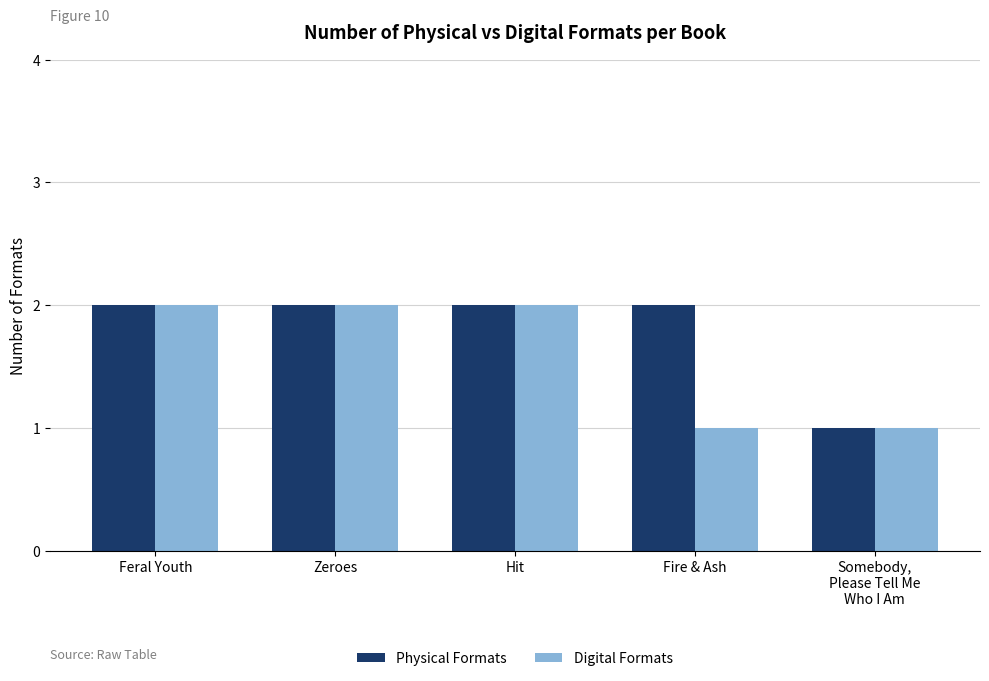

What position from the right is Fire & Ash?

2